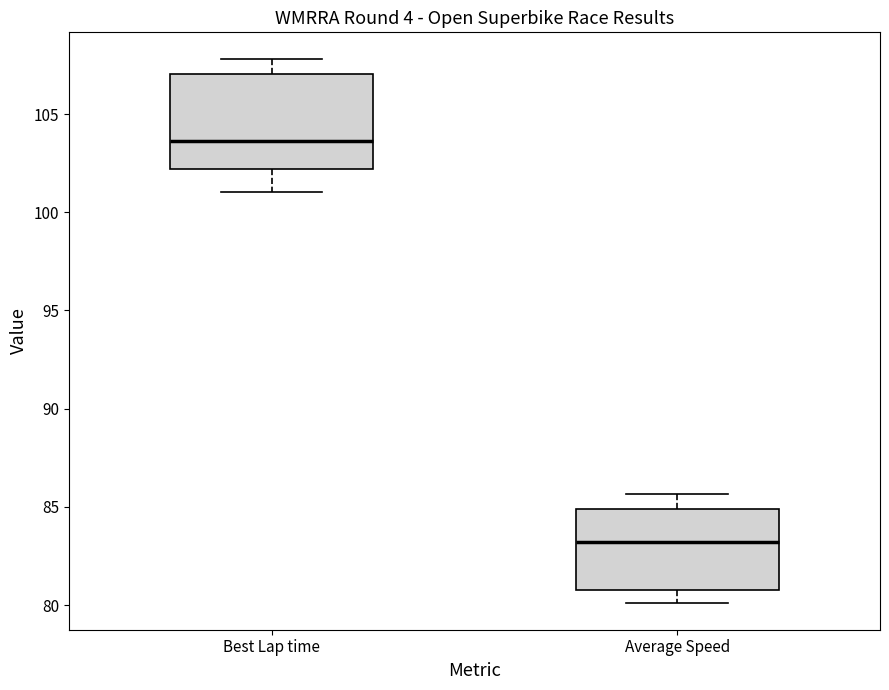

Where does the lower whisker of the box for Average Speed end on the y-axis? The values are not printed on the chart, so give them approximately, as read against the axis.

80.0